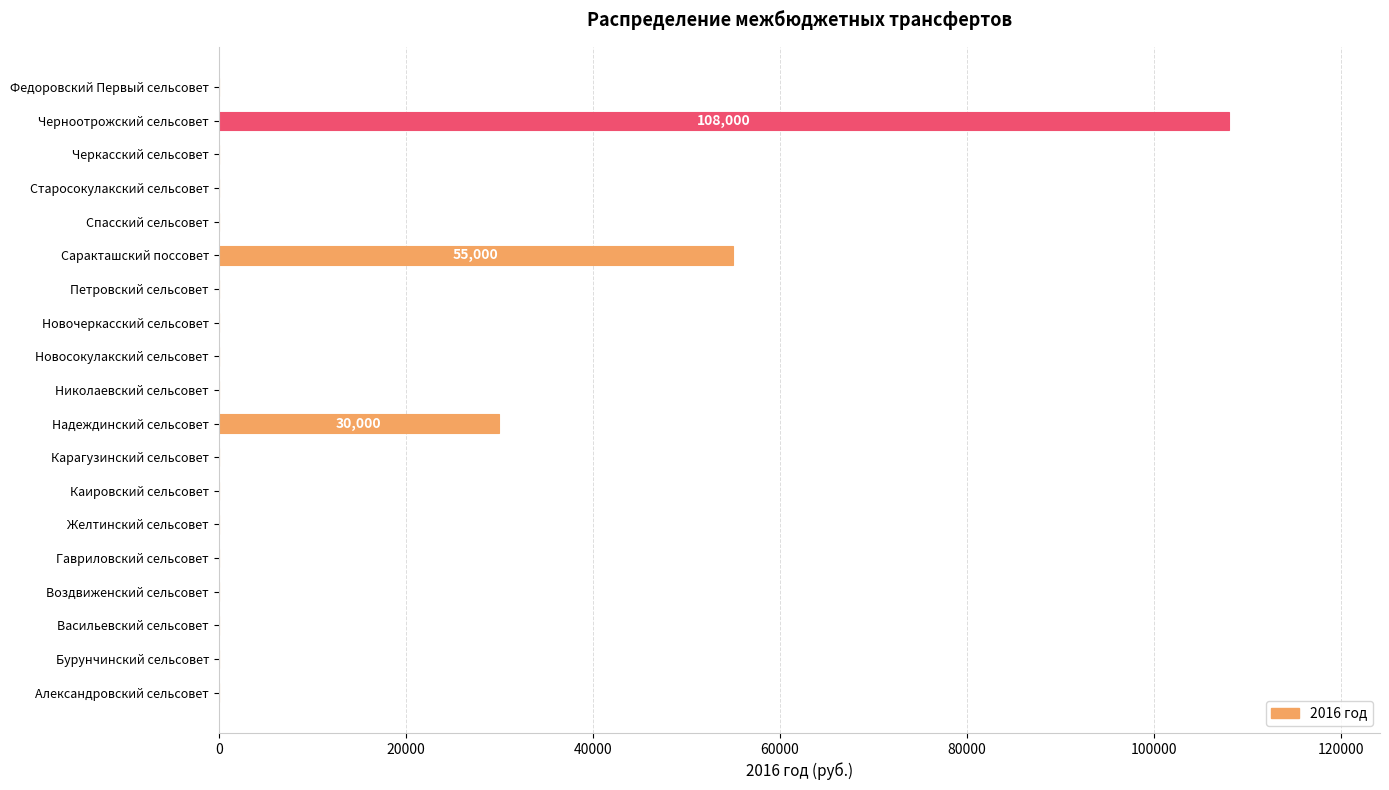

True or false: the data shows 0 at Гавриловский сельсовет.

True